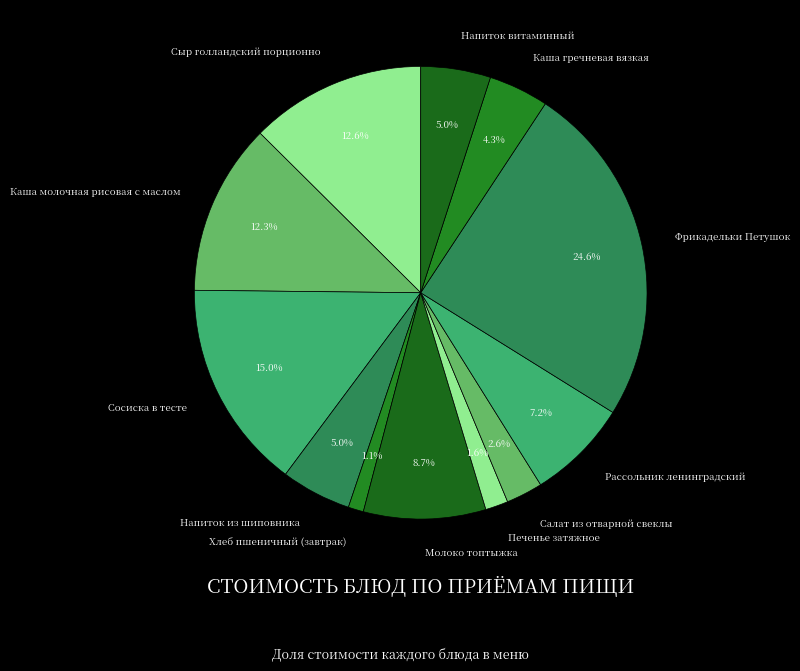

Combined, do Сосиска в тесте and Печенье затяжное account for over 50%?

No